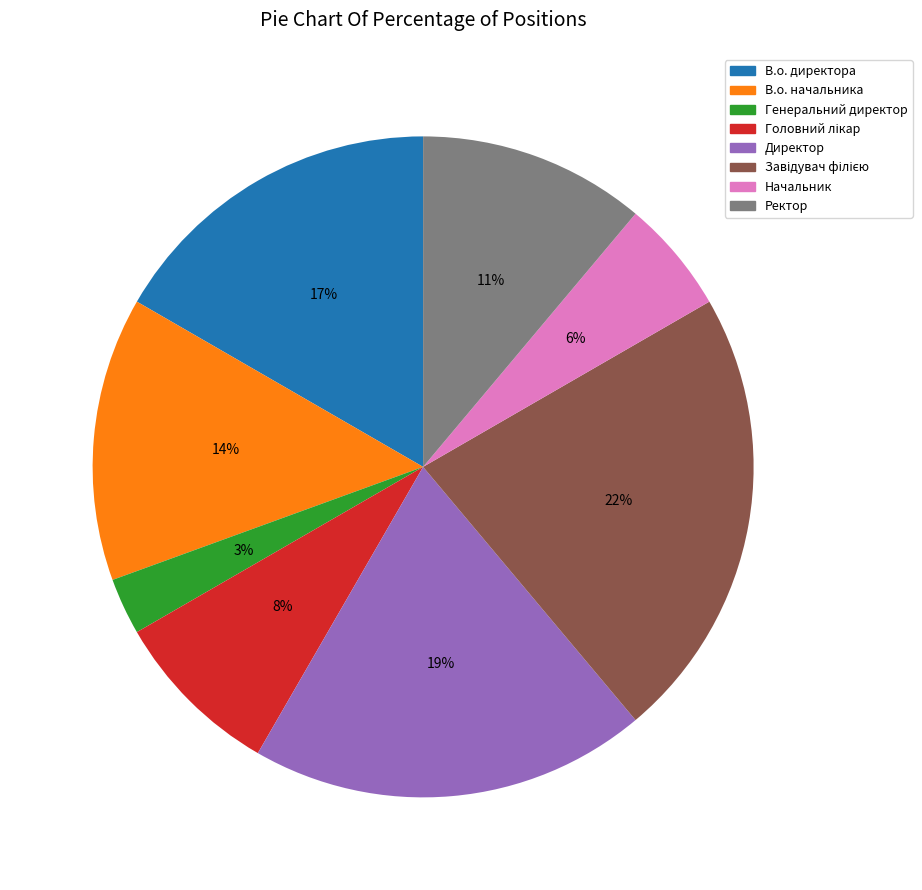

To the nearest percent, what is the combined percentage of Директор and Генеральний директор?

22%